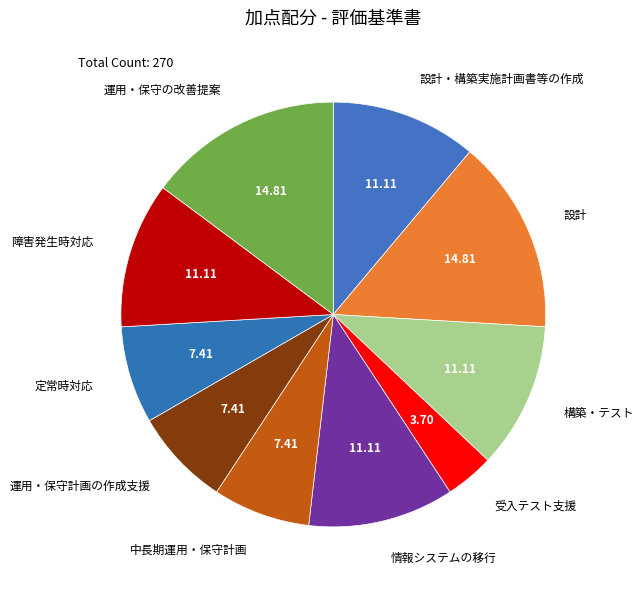

Which slice is the smallest?

受入テスト支援